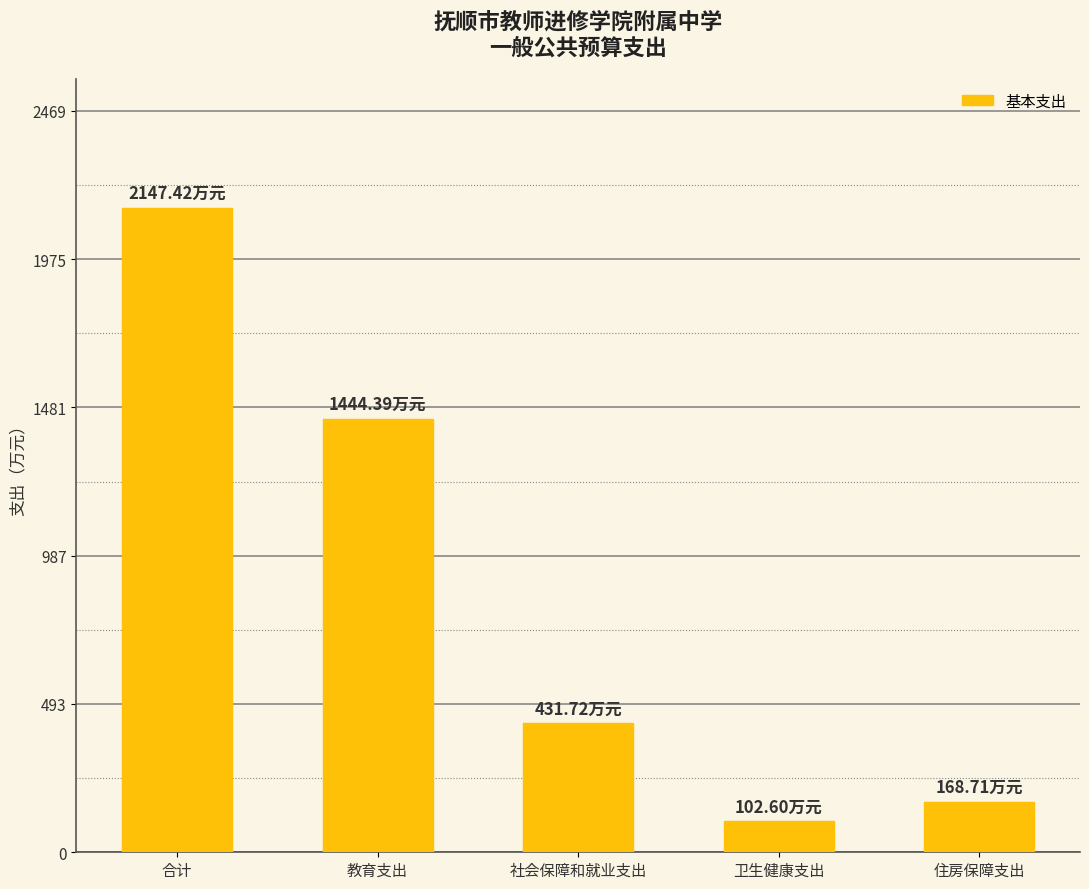

How many data points does each series have?

5